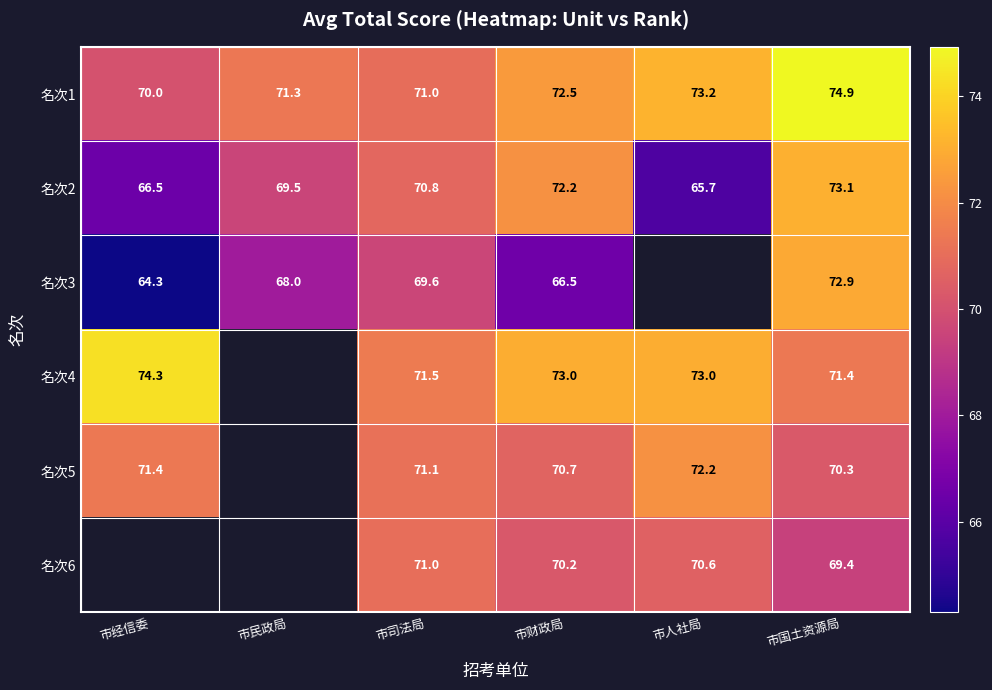

List the labels in order of 名次1 value, largest first.

市国土资源局, 市人社局, 市财政局, 市民政局, 市司法局, 市经信委